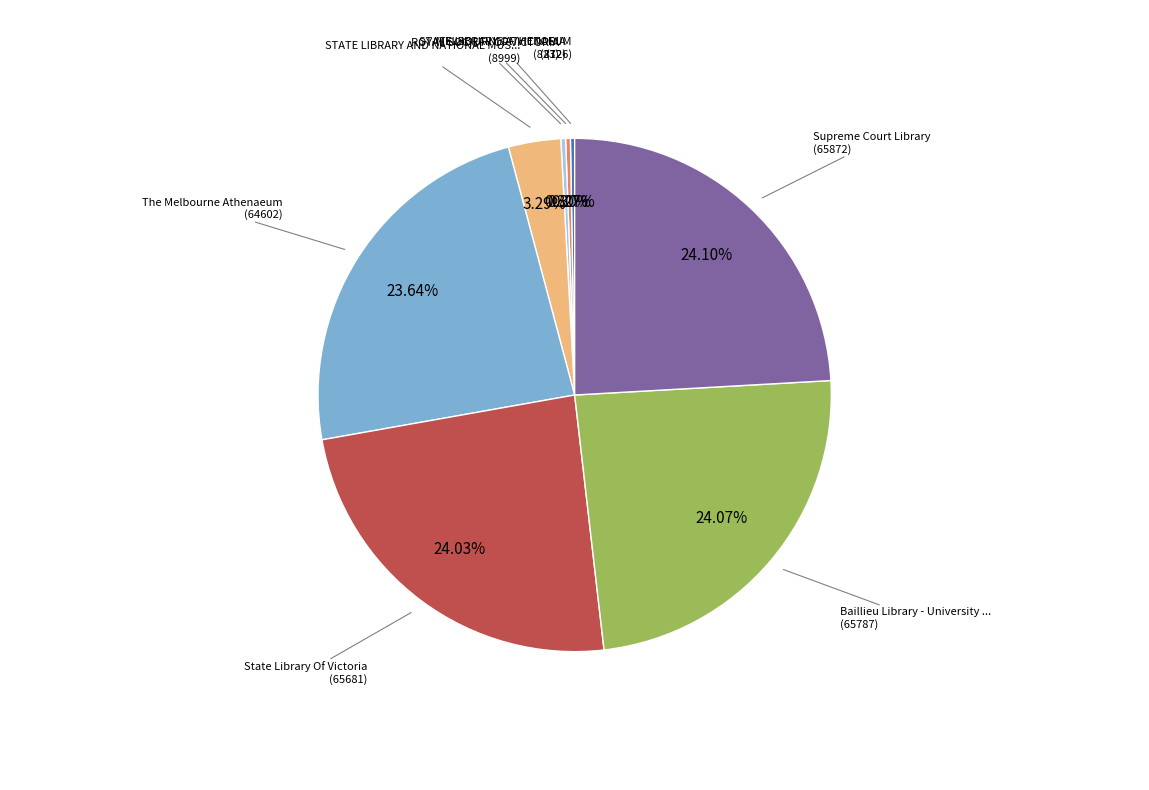

Is there a majority slice in this chart?

No